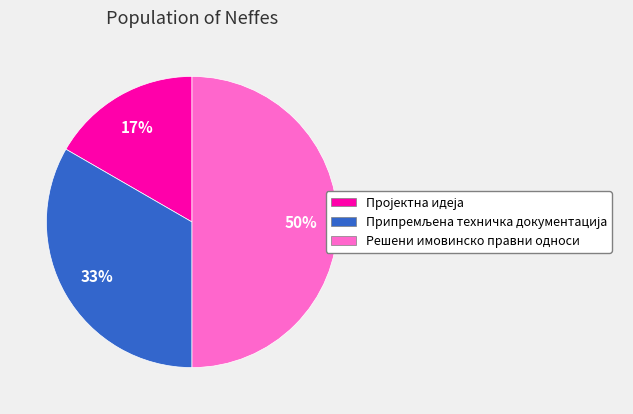

True or false: Решени имовинско правни односи accounts for 50% of the total.

True